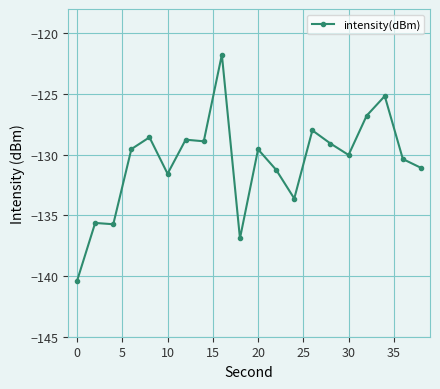

What is the maximum value shown in the chart?

-121.8